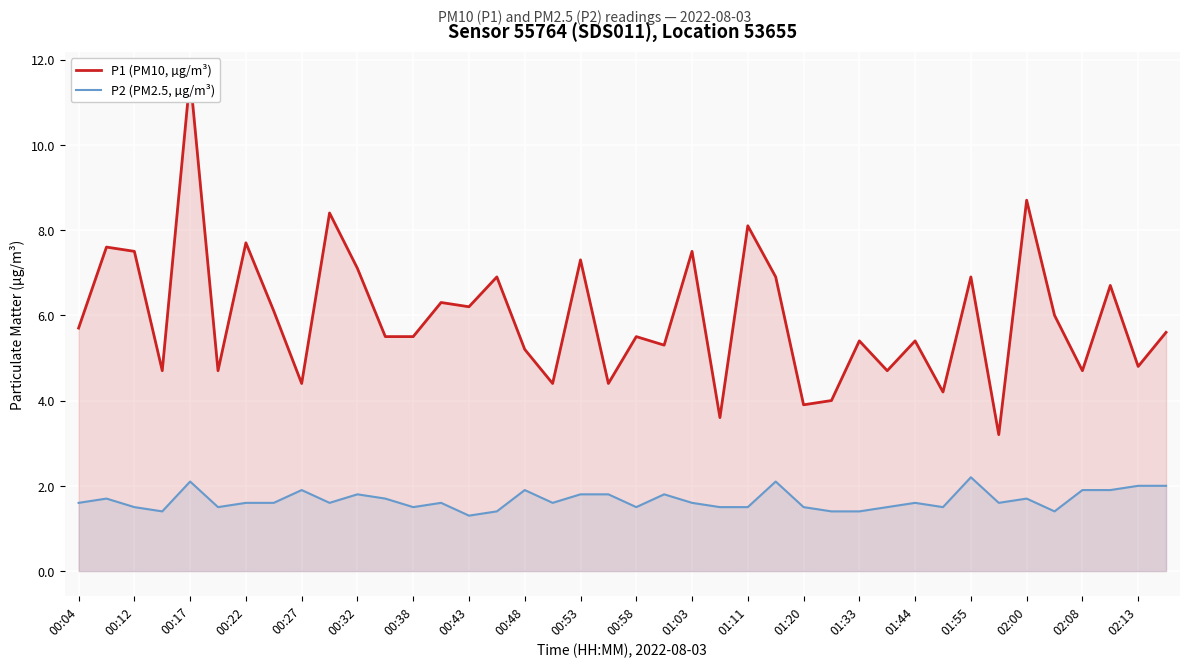

True or false: P2 (PM2.5, µg/m³) and P1 (PM10, µg/m³) intersect in this chart.

False